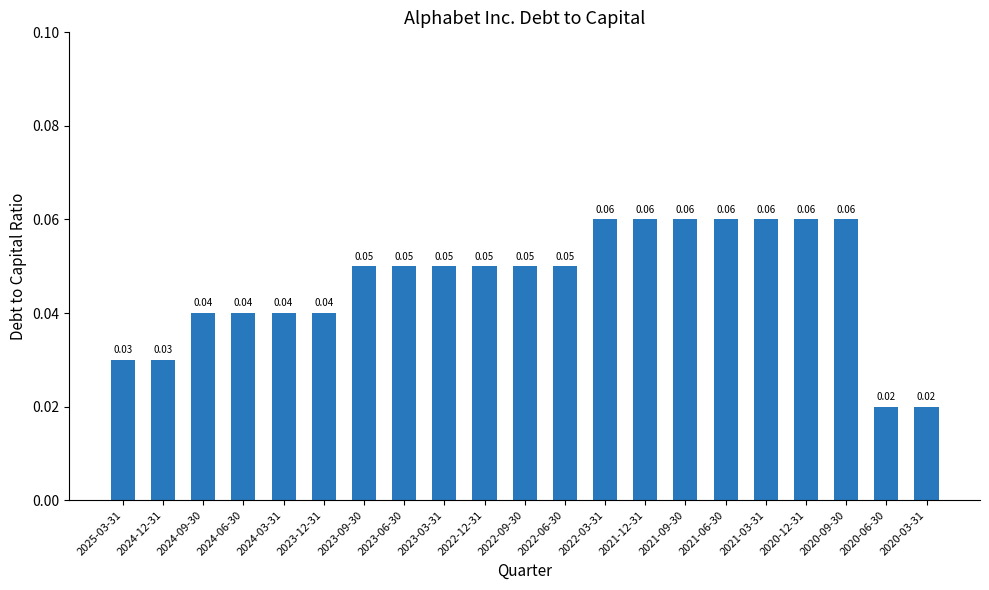

The value at 2024-03-31 is 0.0. True or false?

True